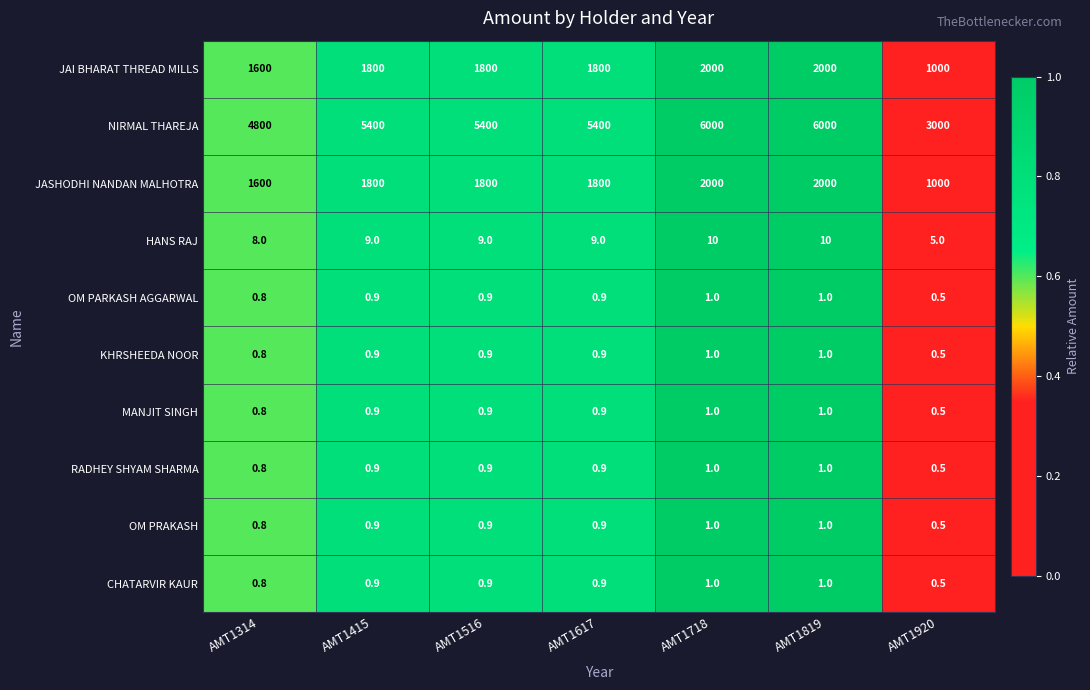

Which series changed the most between AMT1516 and AMT1920?

NIRMAL THAREJA